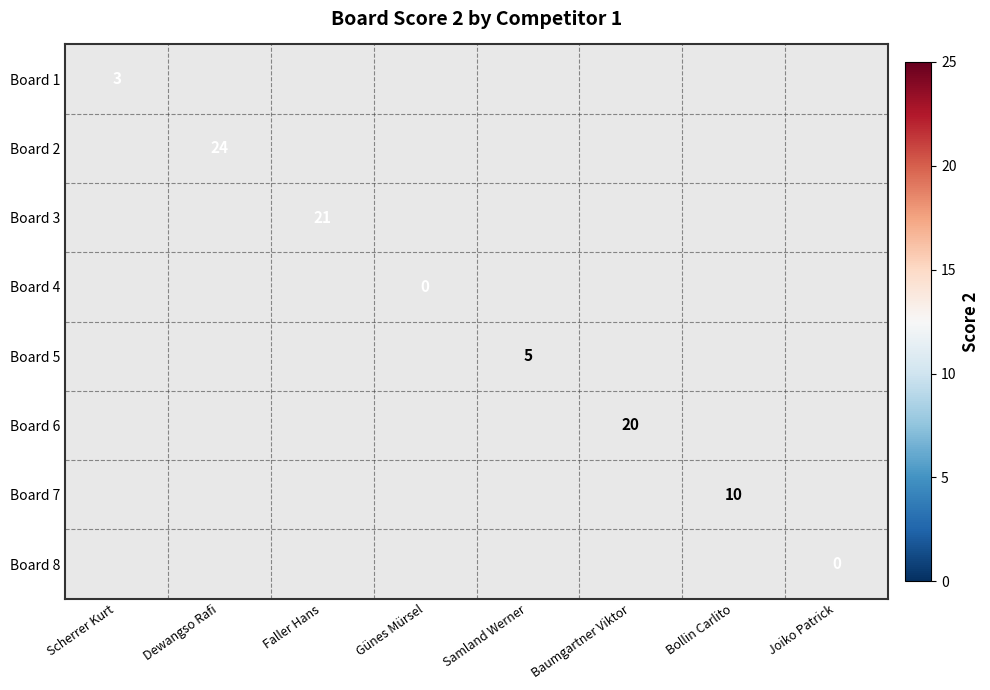

True or false: Board 3 has a value of 35 at Faller Hans.

False